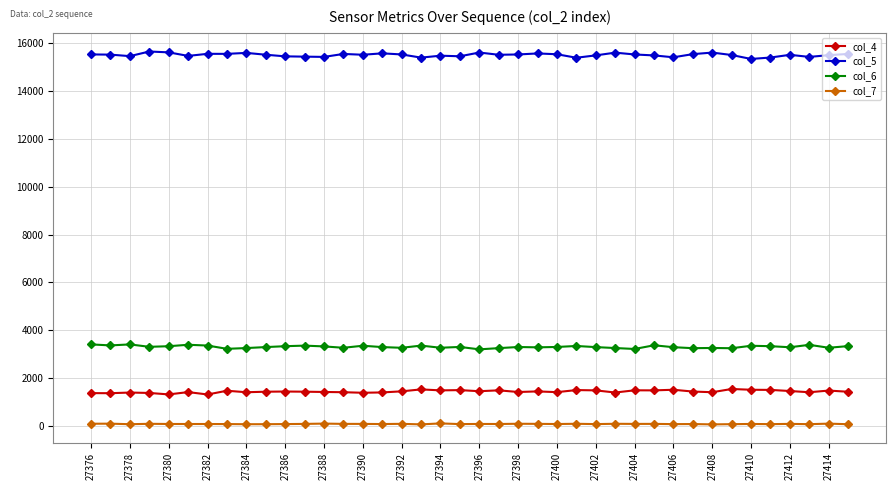

What is the value of the col_7 point at the 24th from the left?

71